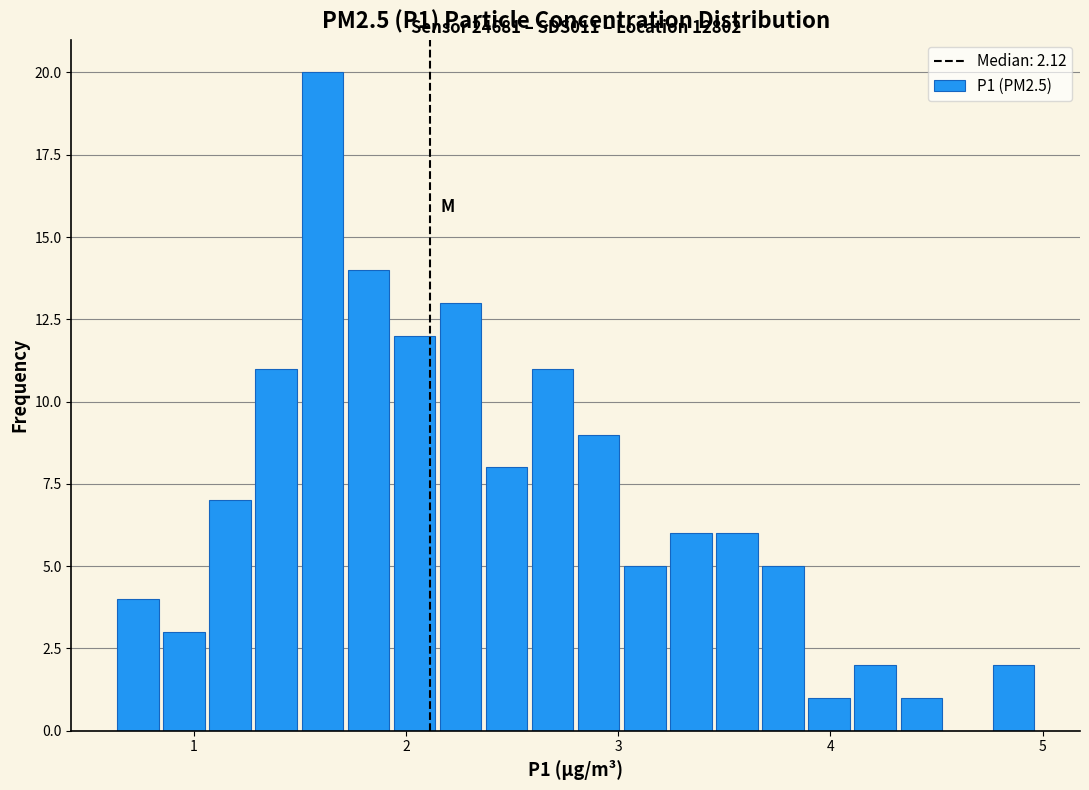

Around what value on the x-axis is the tallest bar? Give the approximate position of its centre, as read against the axis.

1.6